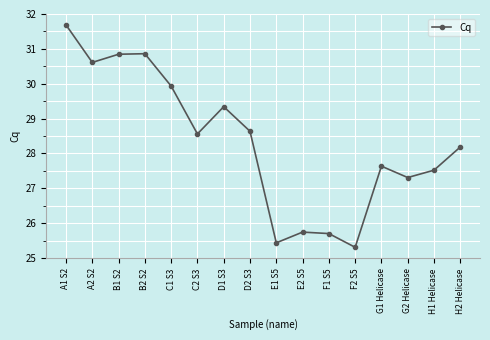

How many points are lower than both their immediate neighbors (excluding endpoints)?

5